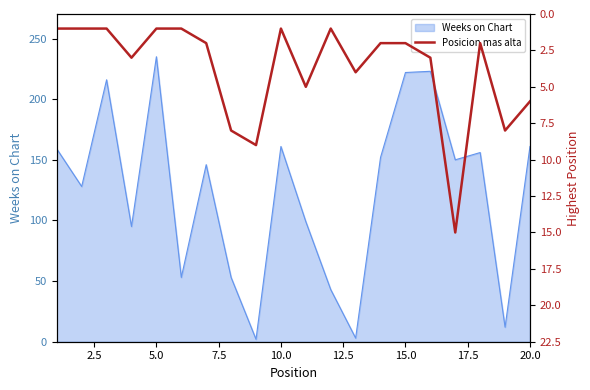

The value of Weeks on Chart at 20.0 is 54. True or false?

False